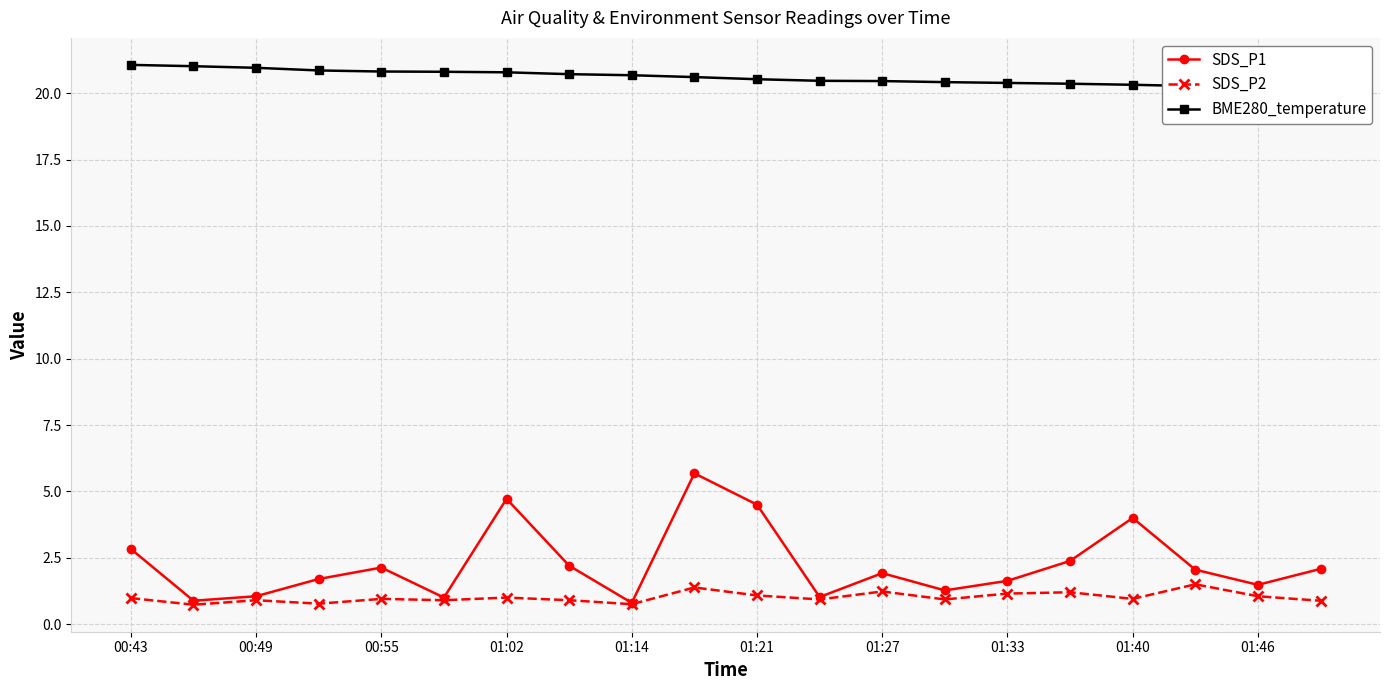

What is the difference between the maximum and minimum values in the SDS_P2 series?

0.8